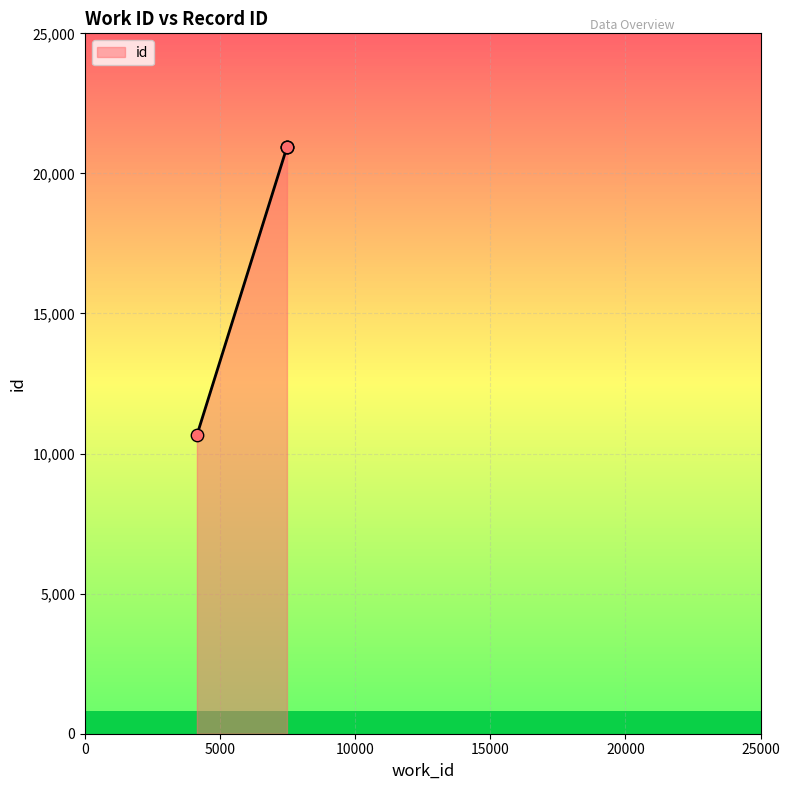

Which has a higher value, 7475 or 7475?

7475